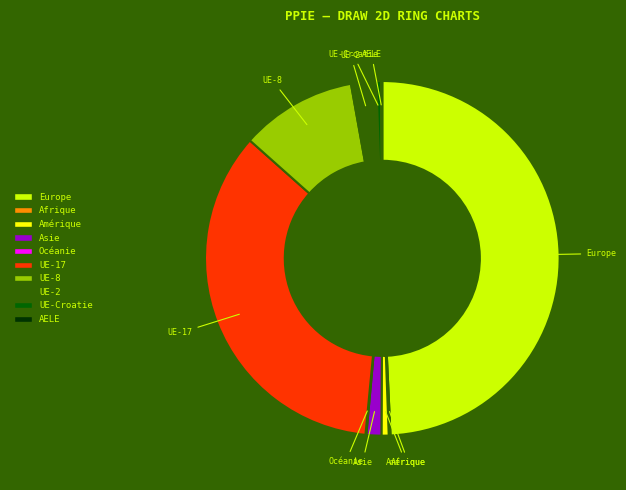

Which slice is the largest?

Europe